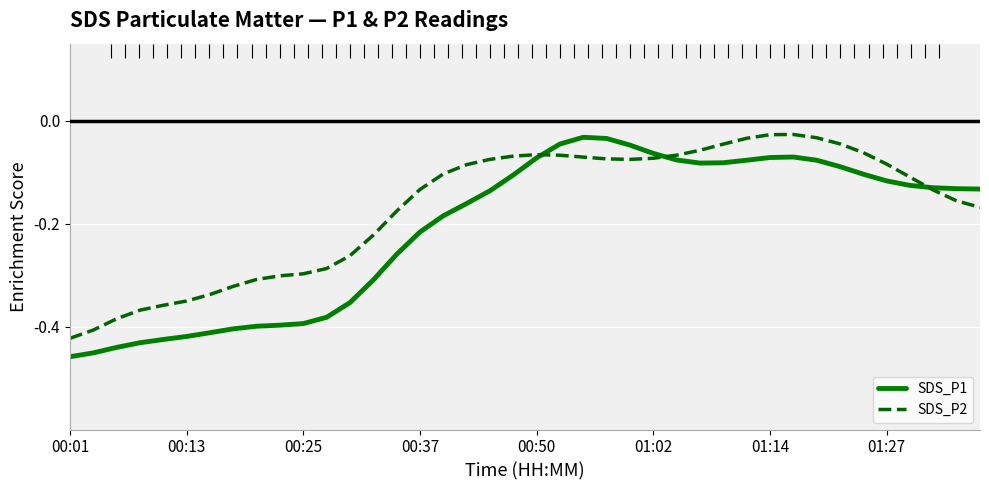

What is the minimum value shown in the chart?

-0.5